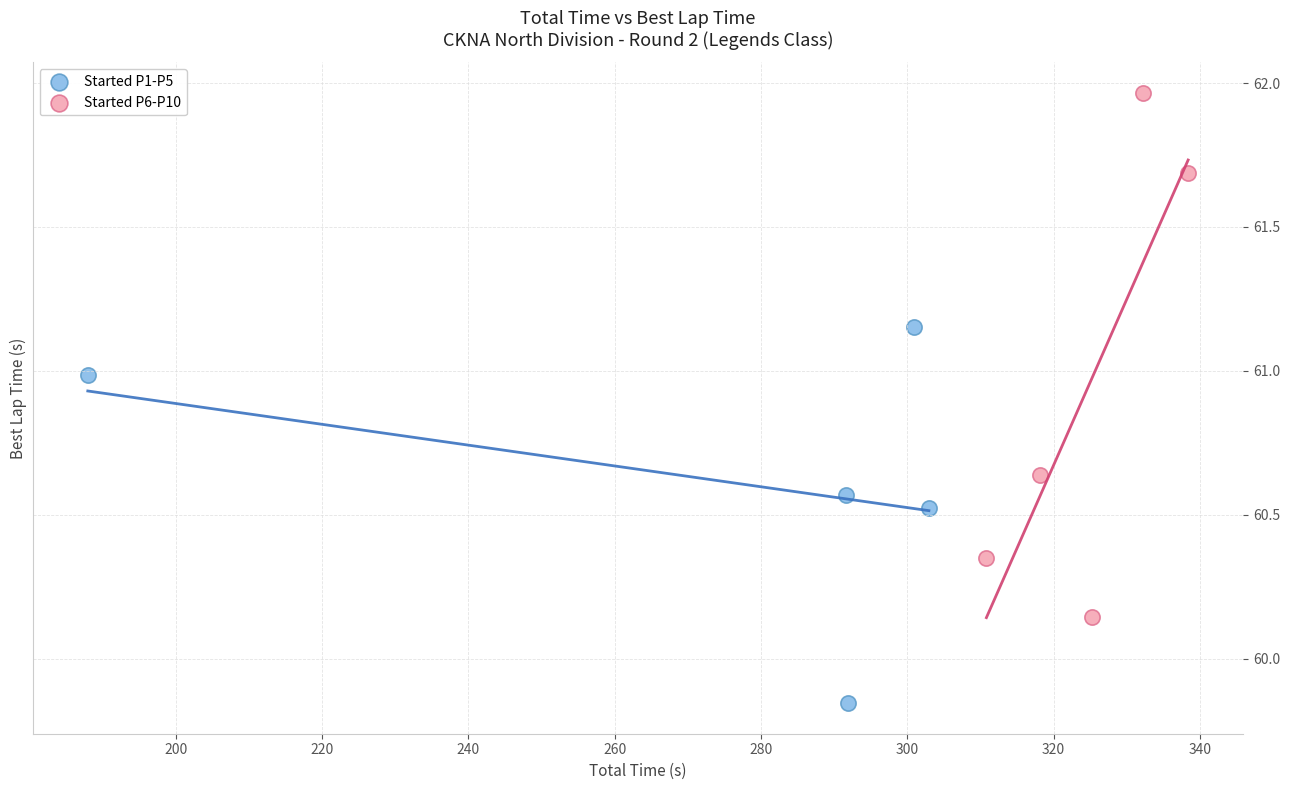

Which series has the widest spread of Y values?

Started P6-P10